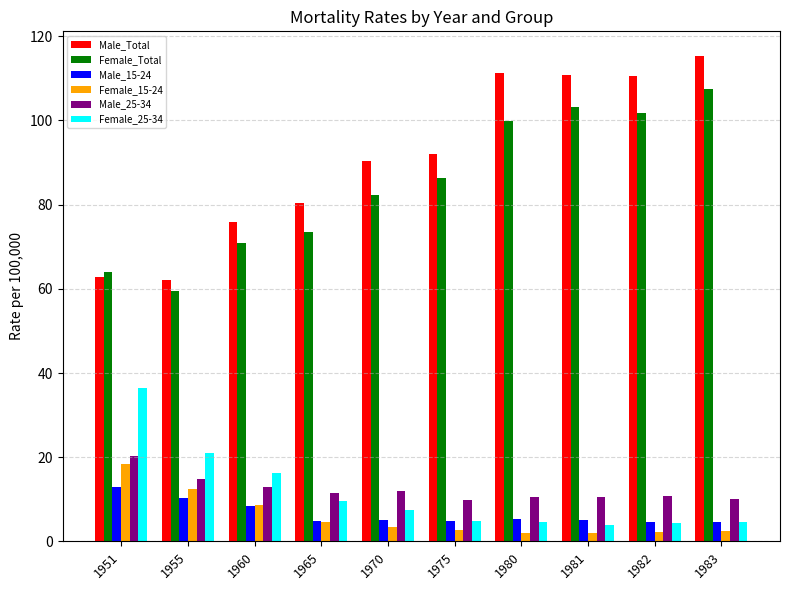

What is the average value of the Male_25-34 series?

12.3